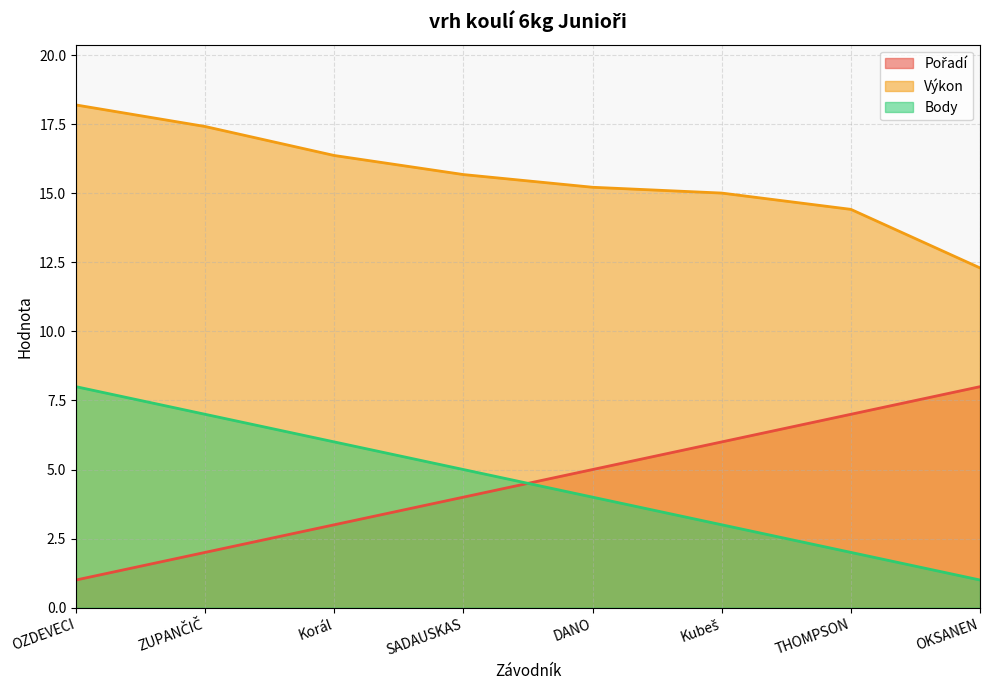

What position from the right is ZUPANČIČ?

7